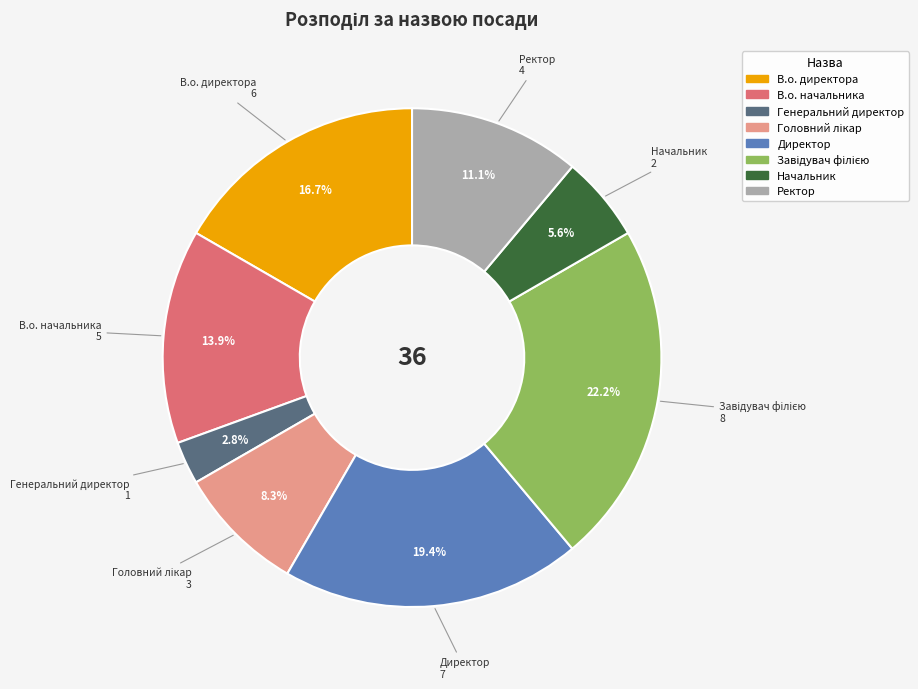

To the nearest percent, what portion does Директор represent?

19%